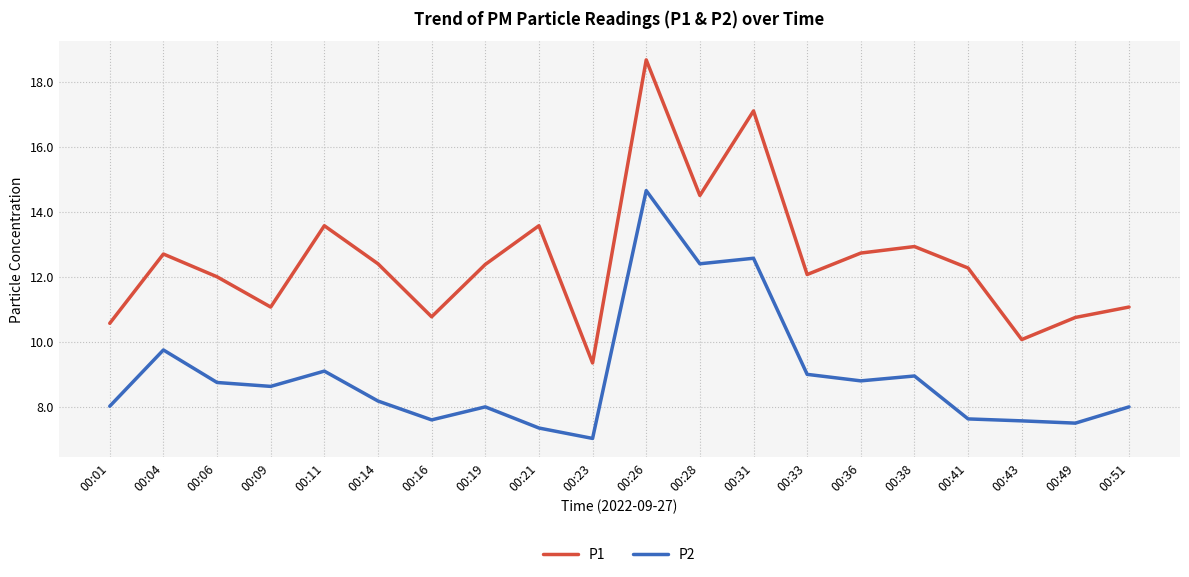

Which label corresponds to the largest value in the chart?

00:26